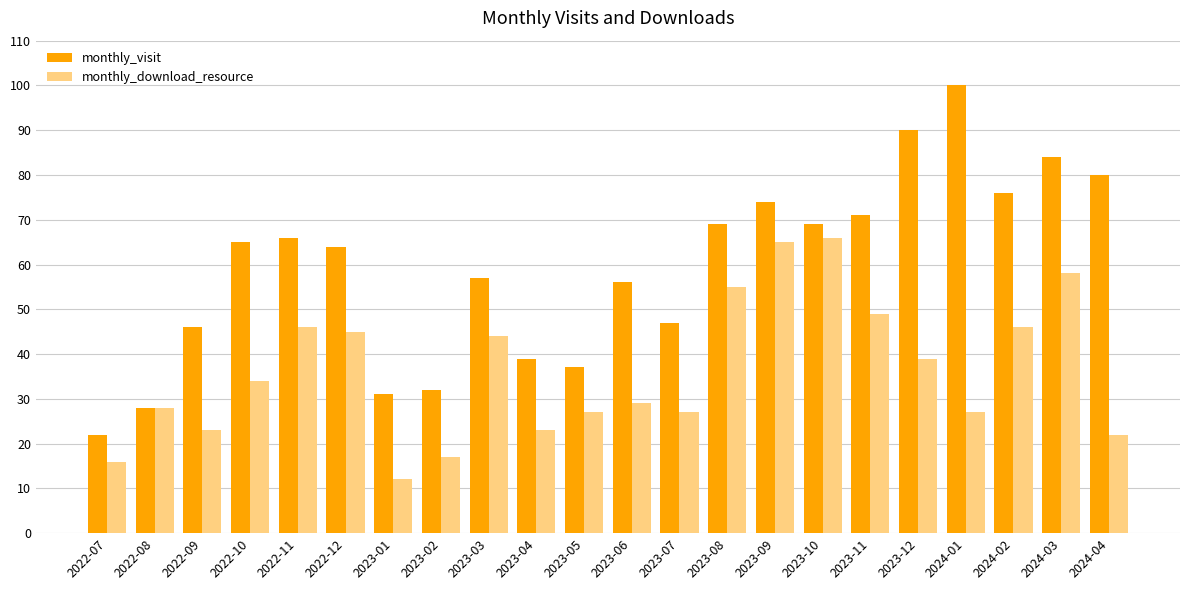

How many bars are there in each group?

2